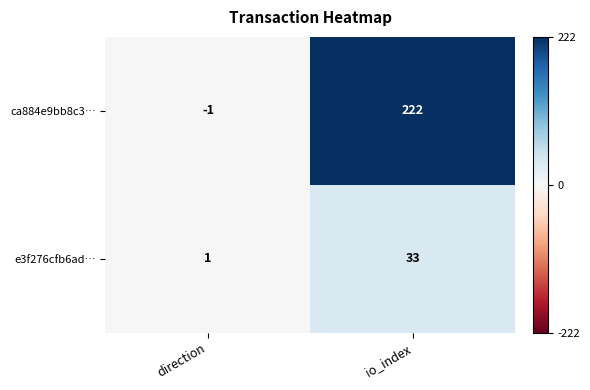

Rank the series at io_index from lowest to highest value.

e3f276cfb6ad…, ca884e9bb8c3…